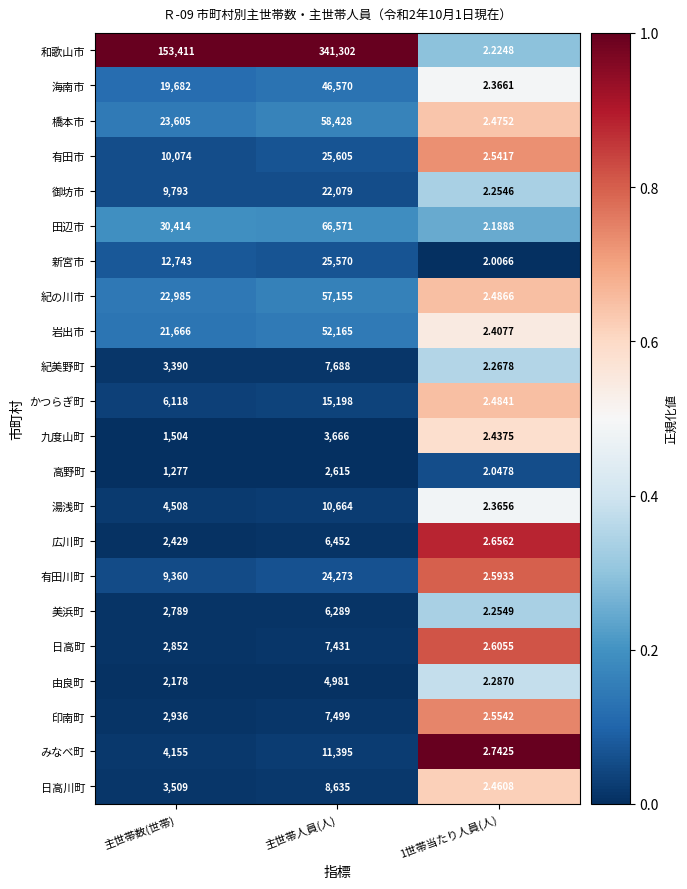

List the series in order of their peak value, lowest first.

高野町, 九度山町, 由良町, 美浜町, 広川町, 日高町, 印南町, 紀美野町, 日高川町, 湯浅町, みなべ町, かつらぎ町, 御坊市, 有田川町, 新宮市, 有田市, 海南市, 岩出市, 紀の川市, 橋本市, 田辺市, 和歌山市